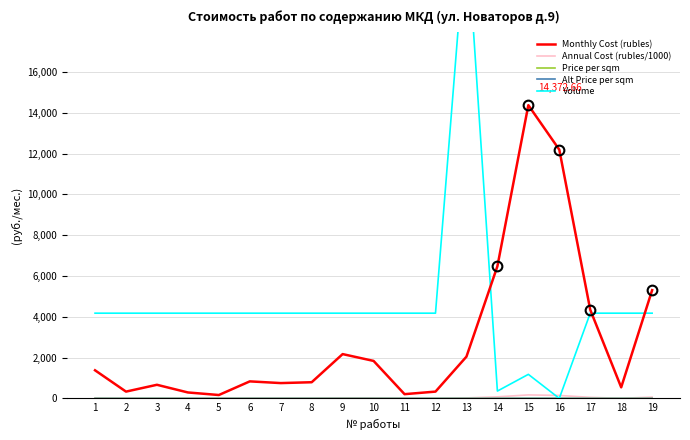

Rank the series by their maximum value, from lowest to highest.

Price per sqm, Alt Price per sqm, Annual Cost (rubles/1000), Monthly Cost (rubles), Volume